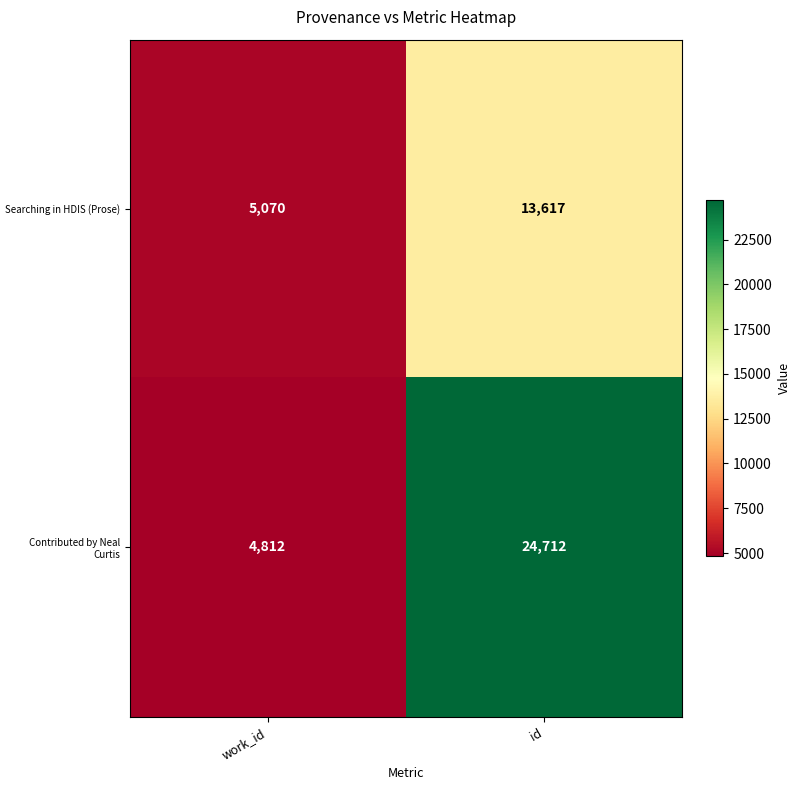

Which series has the largest range (max minus min)?

Contributed by Neal Curtis